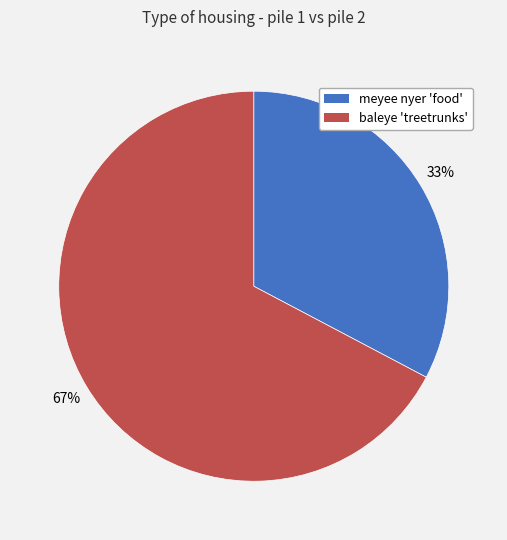

To the nearest percent, what is the combined percentage of baleye 'treetrunks' and meyee nyer 'food'?

100%